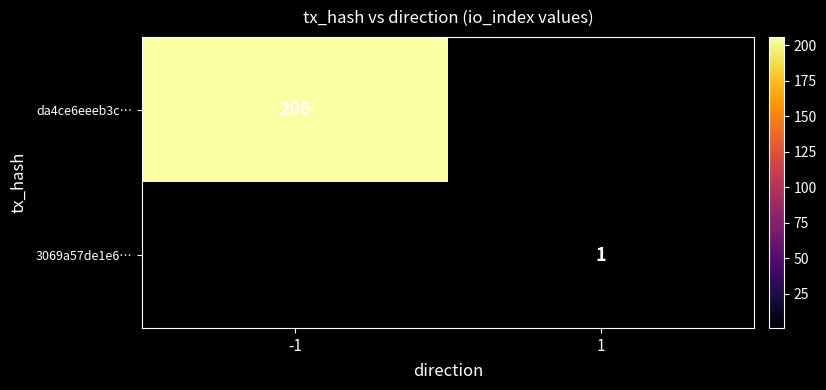

Is the value of da4ce6eeeb3c… at -1 greater than the value of 3069a57de1e6… at 1?

Yes